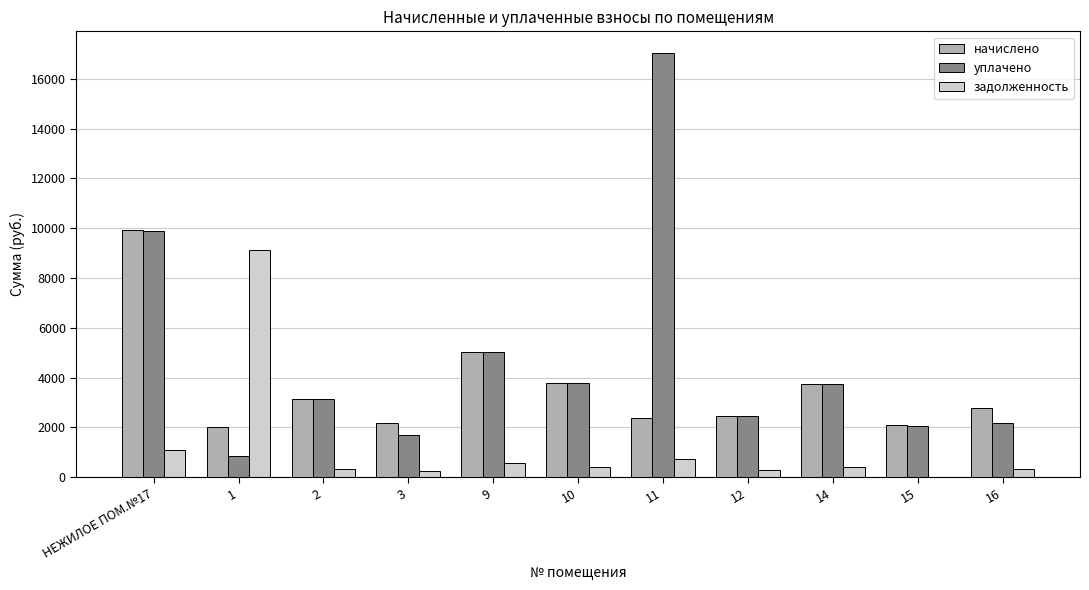

Is it true that задолженность equals 416.6 at 14?

True